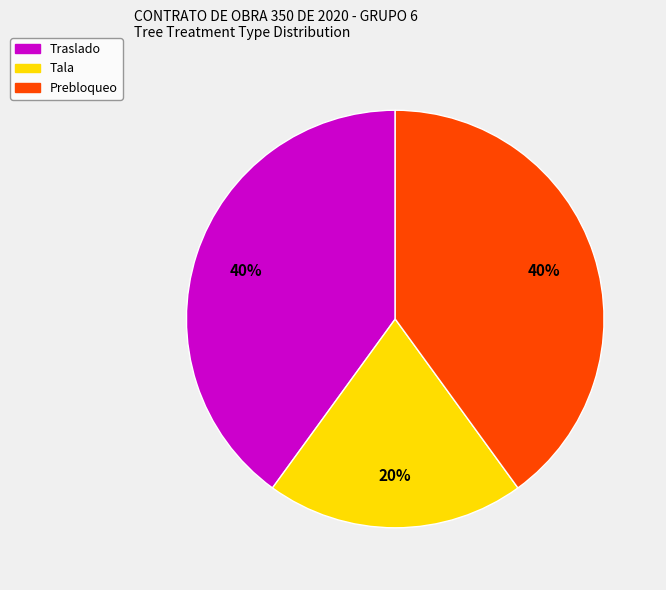

To the nearest percent, what is the average slice percentage?

33%